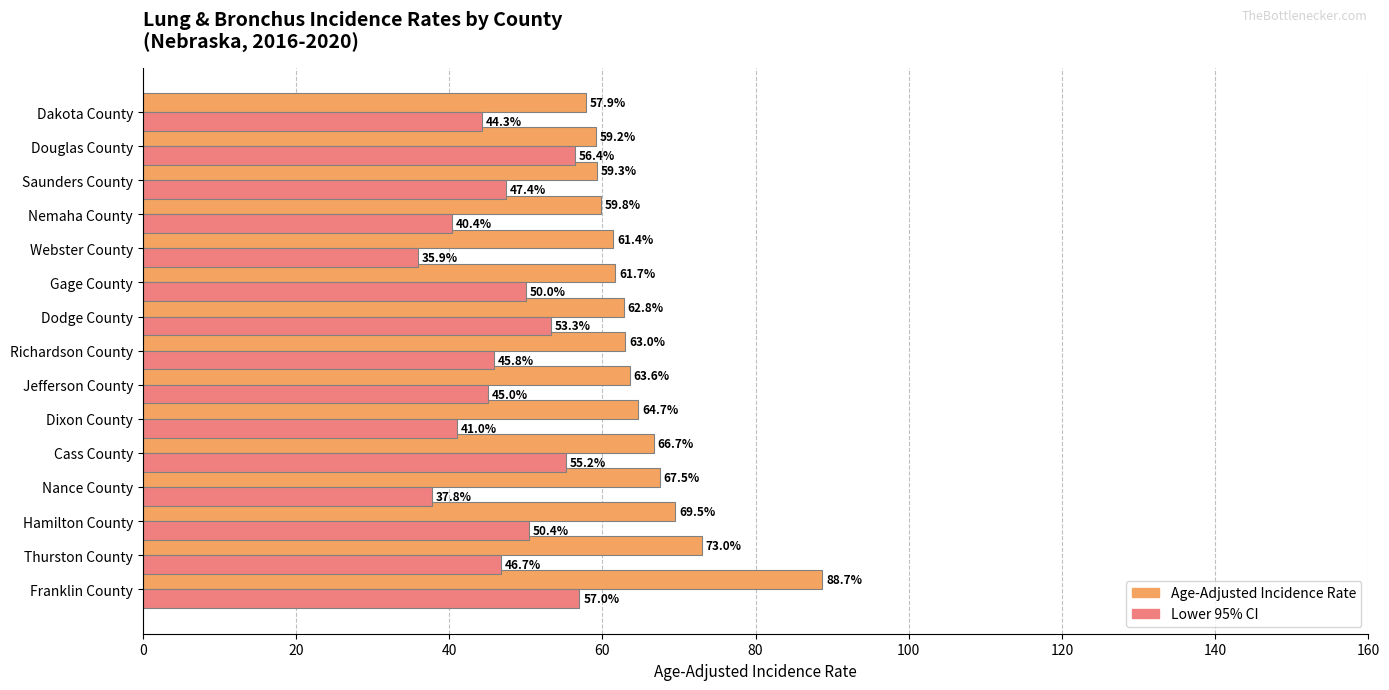

Which series has the widest spread of values?

Age-Adjusted Incidence Rate